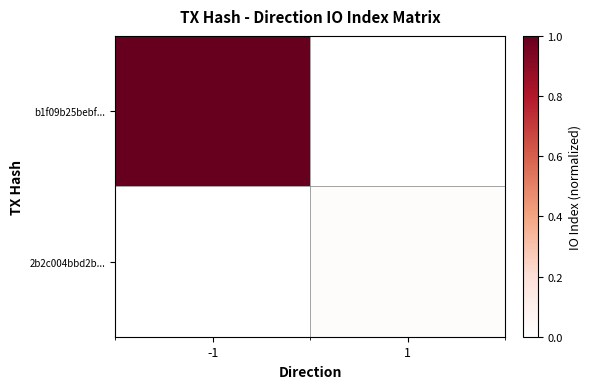

Reading left to right, extract all data points from this chart.

b1f09b25bebf...: -1=1.0	1=0.0
2b2c004bbd2b...: -1=0.0	1=0.0